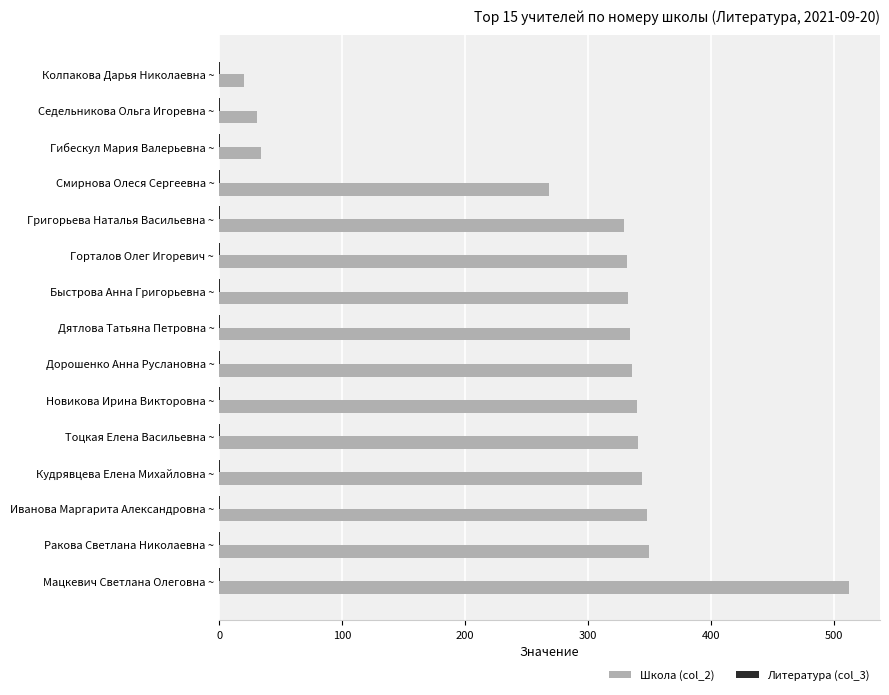

Which category has the highest value across all series?

Мацкевич Светлана Олеговна ~